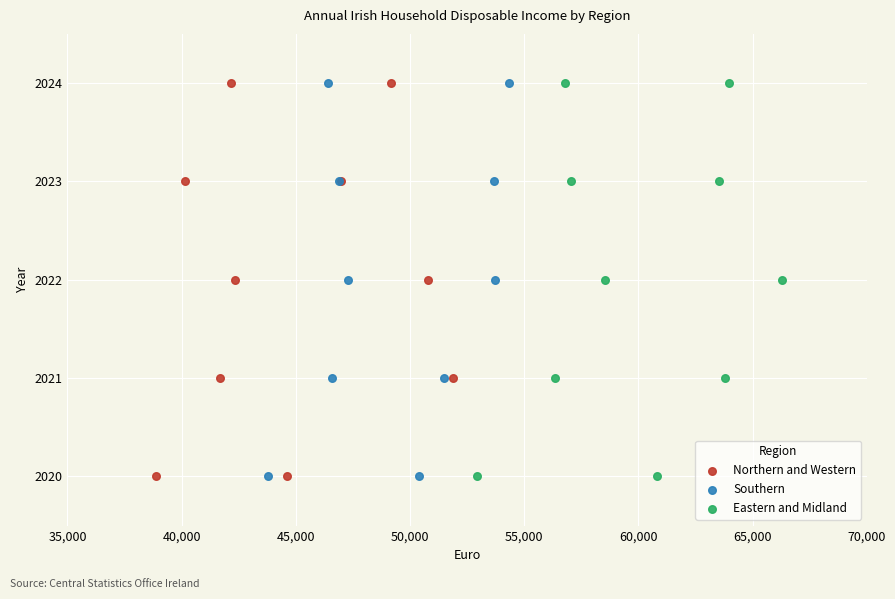

What are all the series names shown in the legend?

Northern and Western, Southern, Eastern and Midland